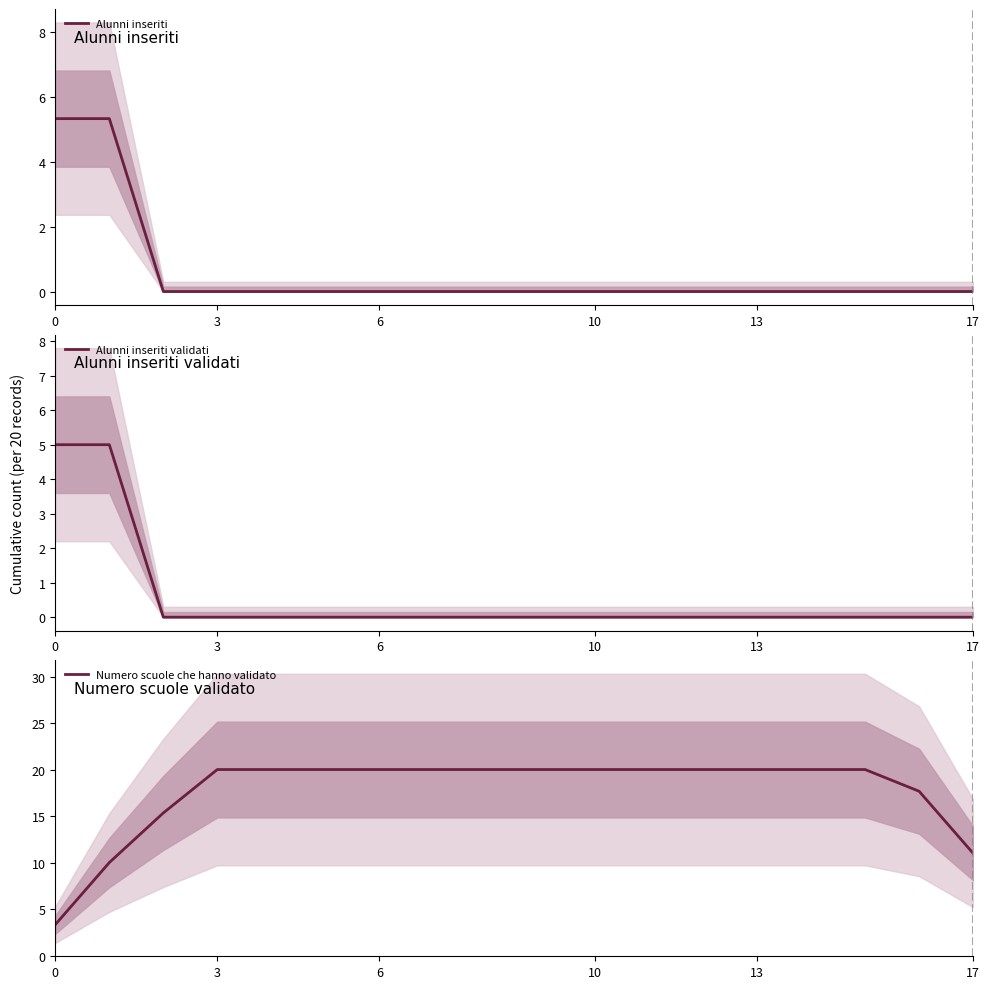

Rank the series by their maximum value, from lowest to highest.

Alunni inseriti validati, Alunni inseriti, Numero scuole che hanno validato